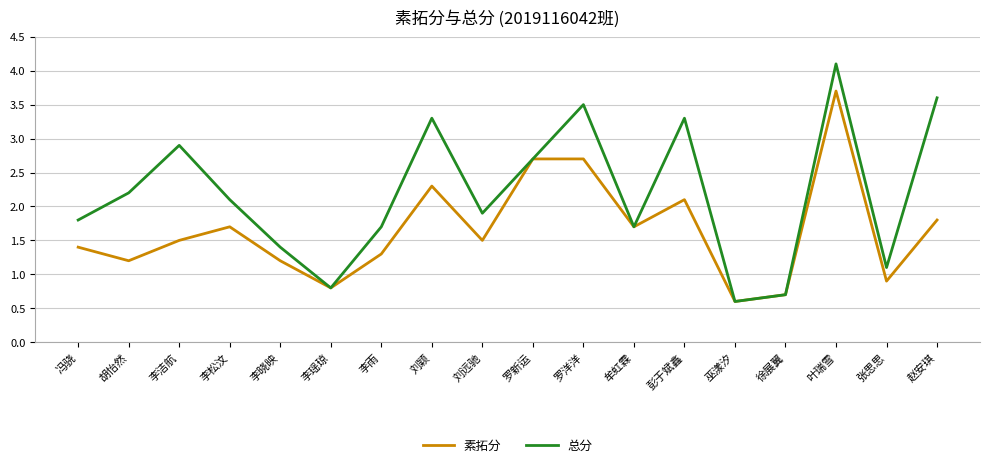

True or false: 素拓分 has more than 2 points higher than both neighbors.

True